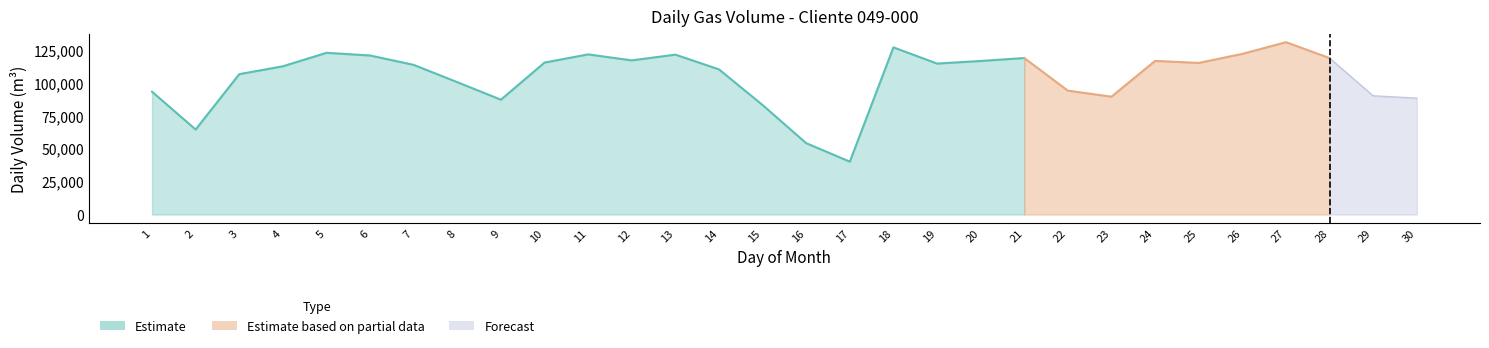

Rank the categories by value from lowest to highest.

17, 16, 2, 15, 9, 30, 23, 29, 1, 22, 8, 3, 14, 4, 7, 19, 25, 10, 20, 24, 12, 28, 21, 6, 13, 11, 26, 5, 18, 27